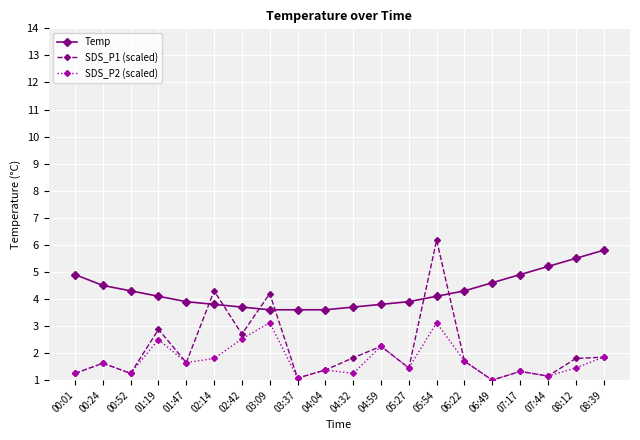

What is the value of the SDS_P1 (scaled) point at the 11th from the left?

1.8